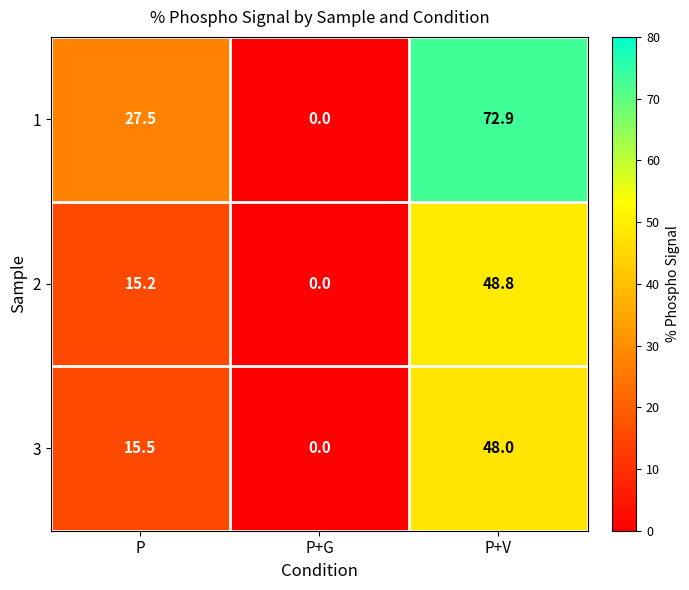

What is the spread (max minus min) of values at P?

12.3